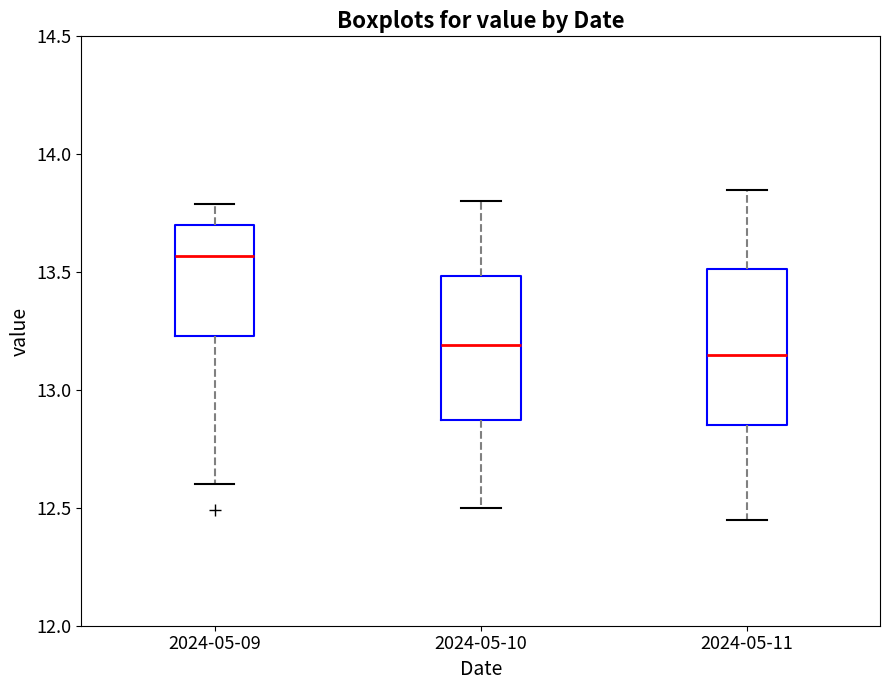

Reading left to right, read every box against the y-axis: the position of its median line, the range the box covers, and the ends of its whiskers. The values are not printed on the chart, so give them approximately, as read against the axis.

2024-05-09: median 13.55, box 13.25 to 13.70, whiskers 12.60 to 13.80
2024-05-10: median 13.20, box 12.85 to 13.50, whiskers 12.50 to 13.80
2024-05-11: median 13.15, box 12.85 to 13.50, whiskers 12.45 to 13.85